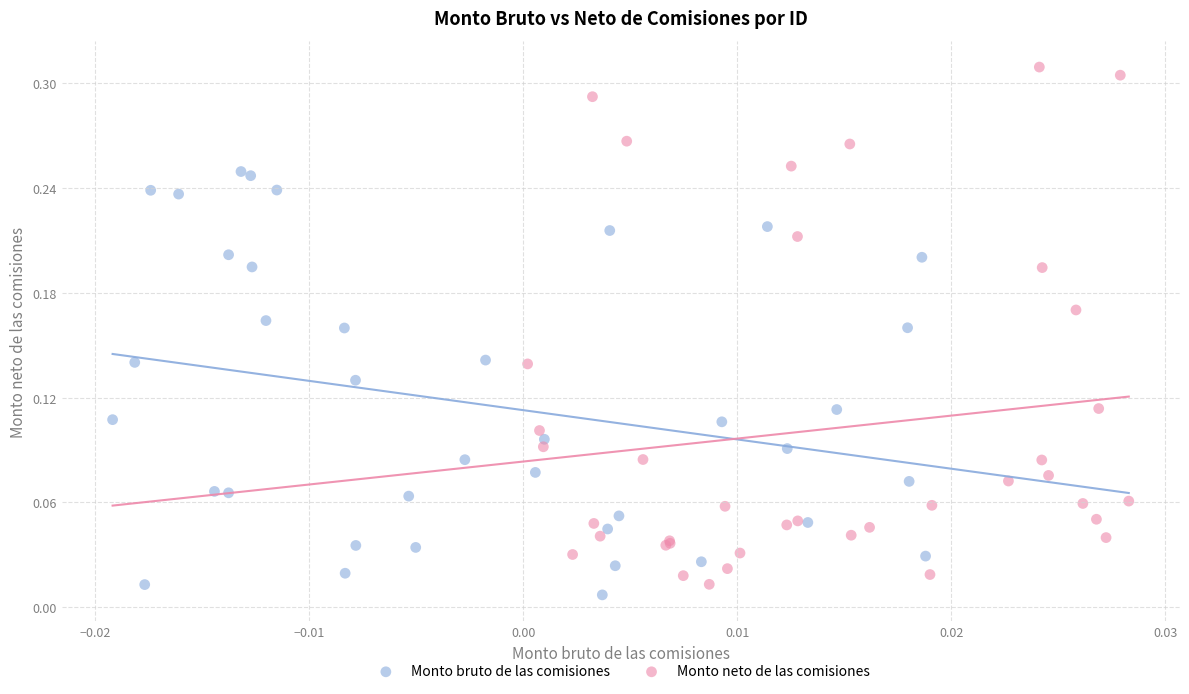

Which series has the widest spread of Y values?

Monto neto de las comisiones